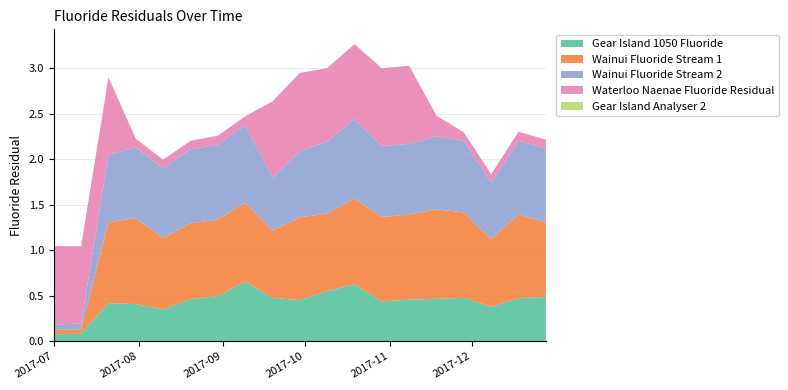

Reading right to left, list all the values displayed in this chart.

Gear Island 1050 Fluoride: 0.5	0.5	0.4	0.5	0.5	0.5	0.4	0.6	0.5	0.4	0.5	0.7	0.5	0.5	0.3	0.4	0.4	0.1	0.1
Wainui Fluoride Stream 1: 0.8	0.9	0.7	0.9	1.0	0.9	0.9	0.9	0.9	0.9	0.7	0.9	0.8	0.8	0.8	0.9	0.9	0.0	0.0
Wainui Fluoride Stream 2: 0.8	0.8	0.6	0.8	0.8	0.8	0.8	0.9	0.8	0.7	0.6	0.9	0.8	0.8	0.8	0.8	0.7	0.1	0.1
Waterloo Naenae Fluoride Residual: 0.1	0.1	0.1	0.1	0.2	0.9	0.9	0.8	0.8	0.9	0.8	0.1	0.1	0.1	0.1	0.1	0.9	0.8	0.9
Gear Island Analyser 2: 0.0	0.0	0.0	0.0	0.0	0.0	0.0	0.0	0.0	0.0	0.0	0.0	0.0	0.0	0.0	0.0	0.0	0.0	0.0